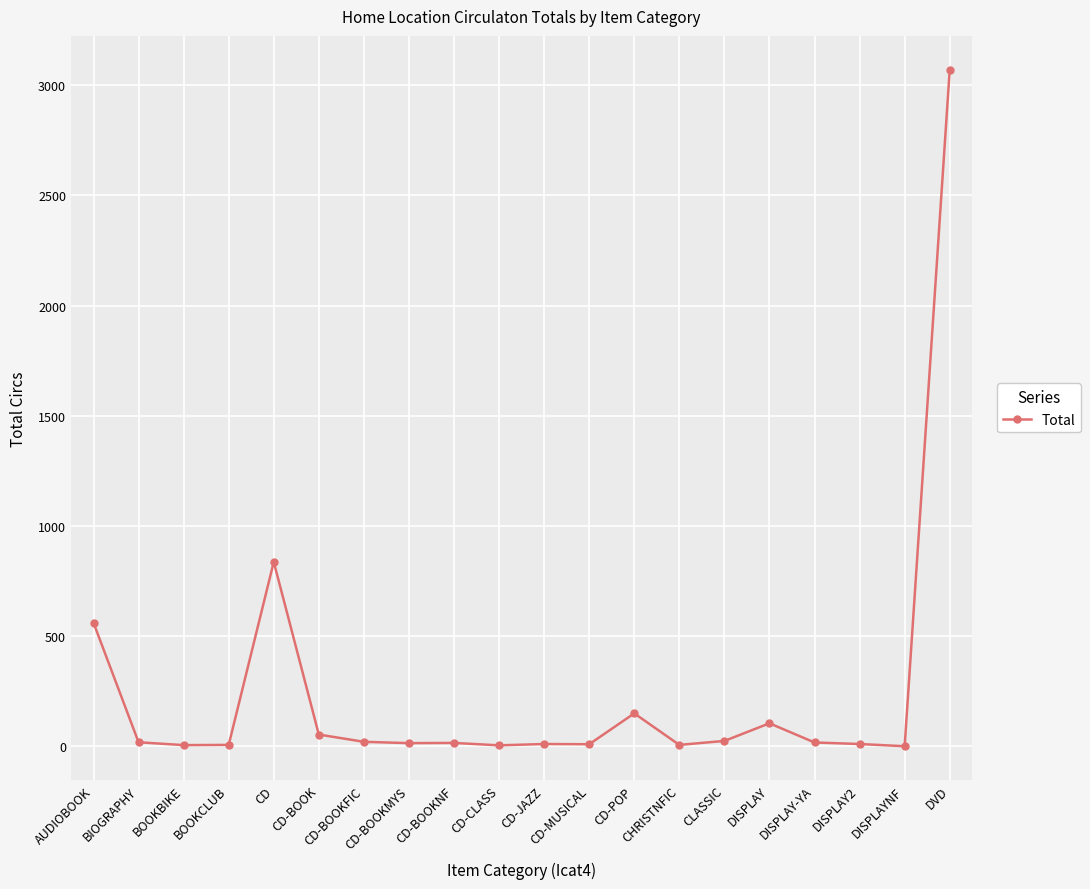

Which category has the highest value across all series?

DVD